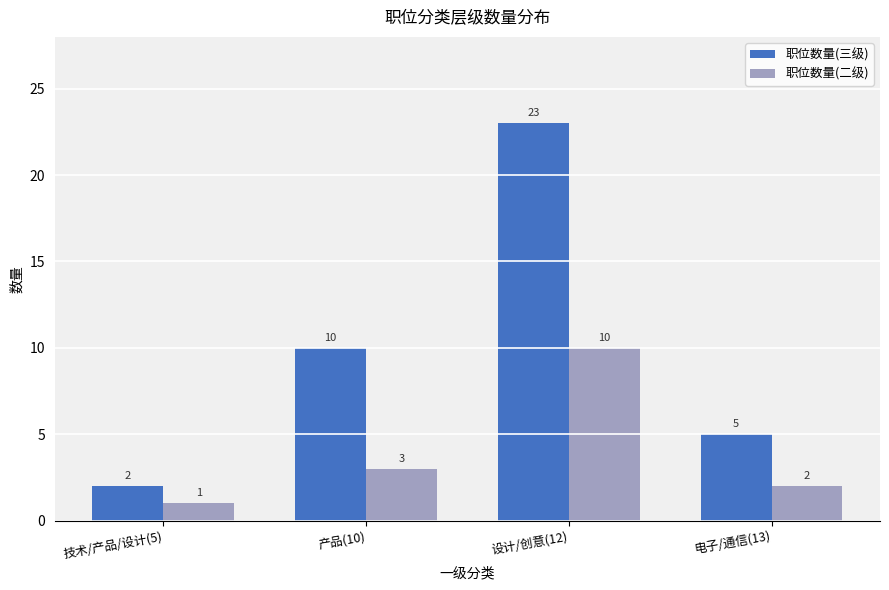

What is the difference between the highest and lowest values at 产品(10)?

7